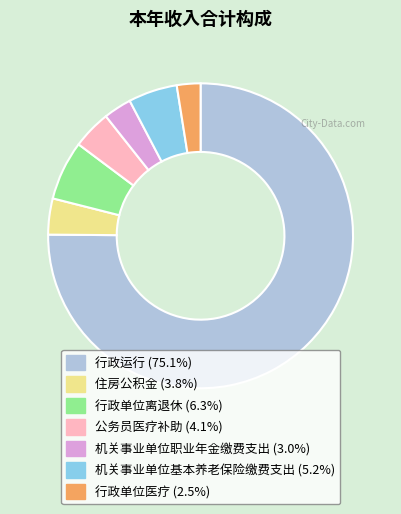

Which category has the biggest portion of the pie?

行政运行